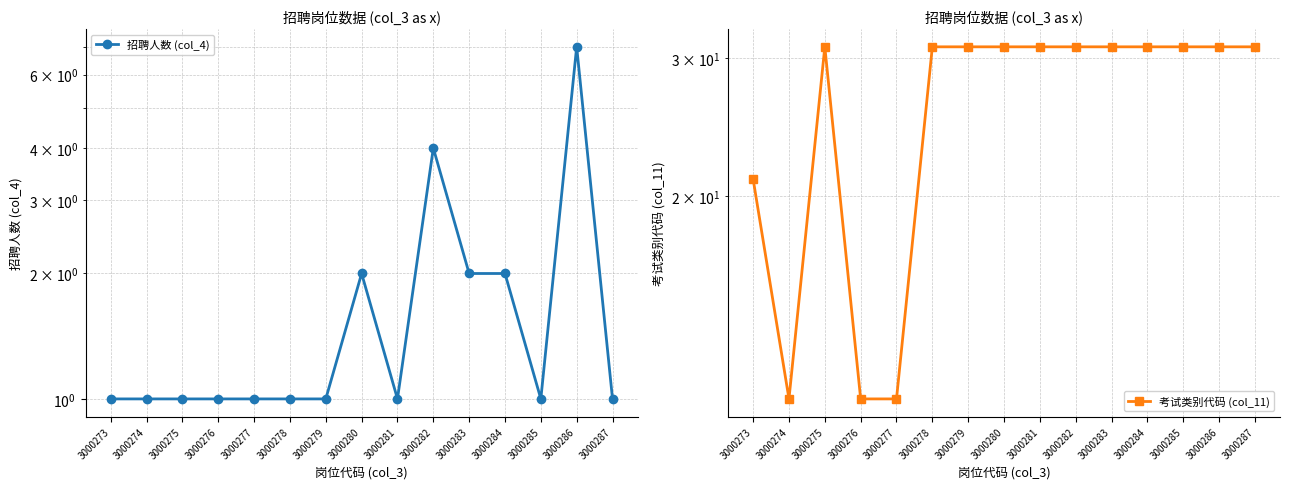

Rank the series by their average value, from lowest to highest.

招聘人数 (col_4), 考试类别代码 (col_11)